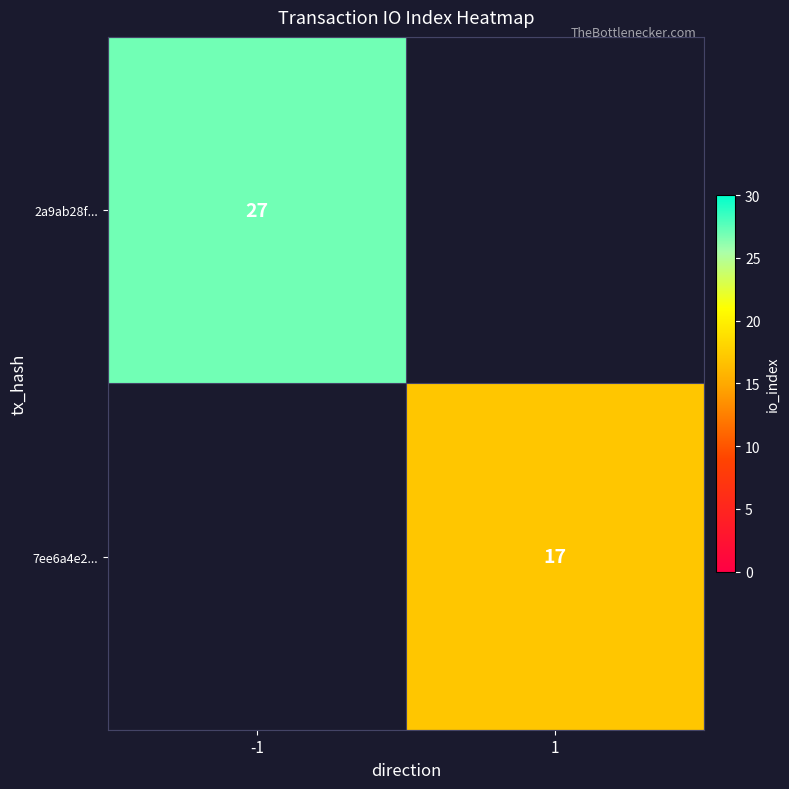

The value of 7ee6a4e2... at 1 is 17. True or false?

True